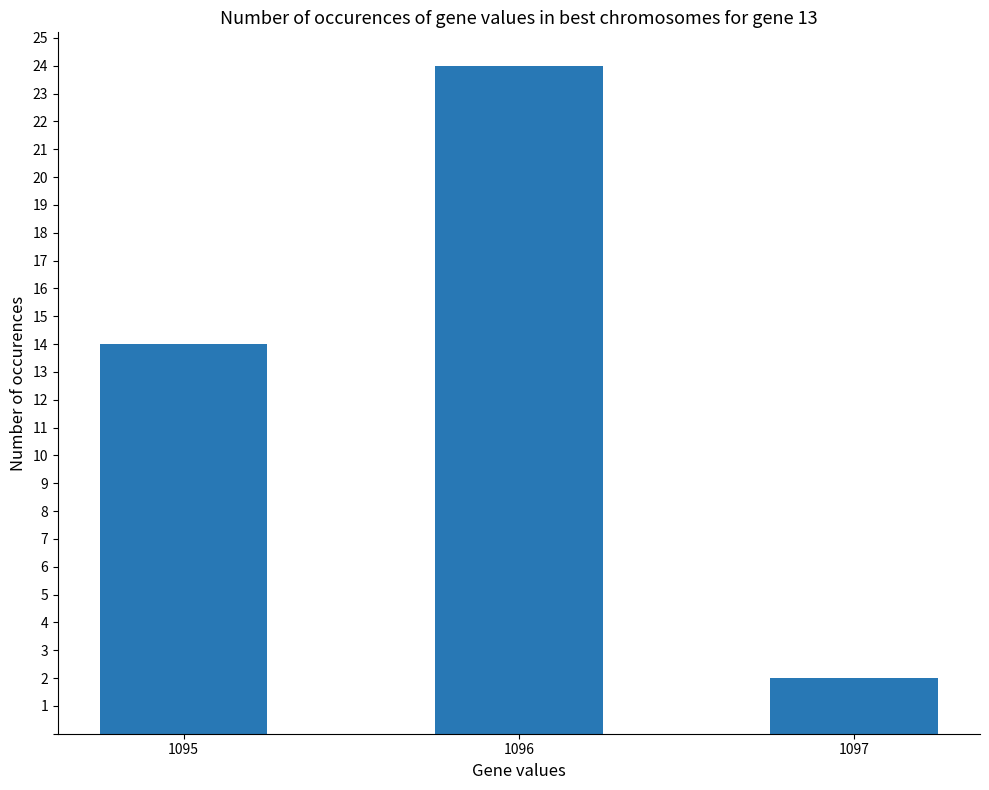

What is the sum of the values at 1096 and 1095?

38